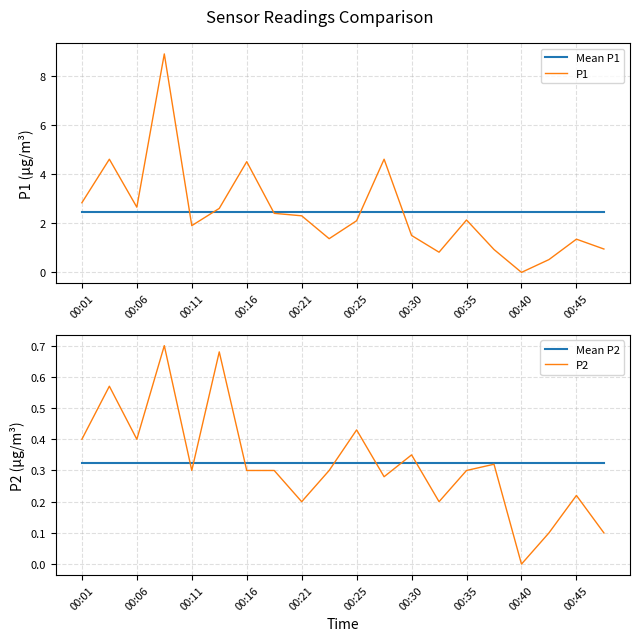

Is it true that P1 equals 2.1 at 00:30?

False